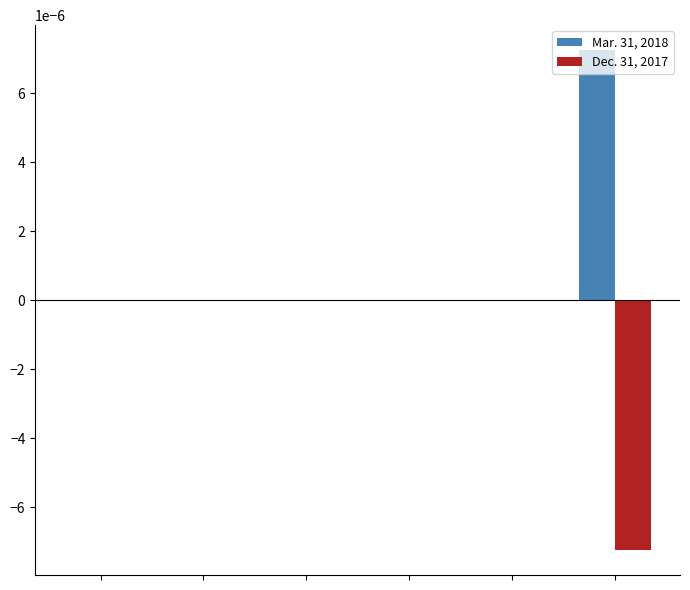

Which series has the largest total across all categories?

Mar. 31, 2018